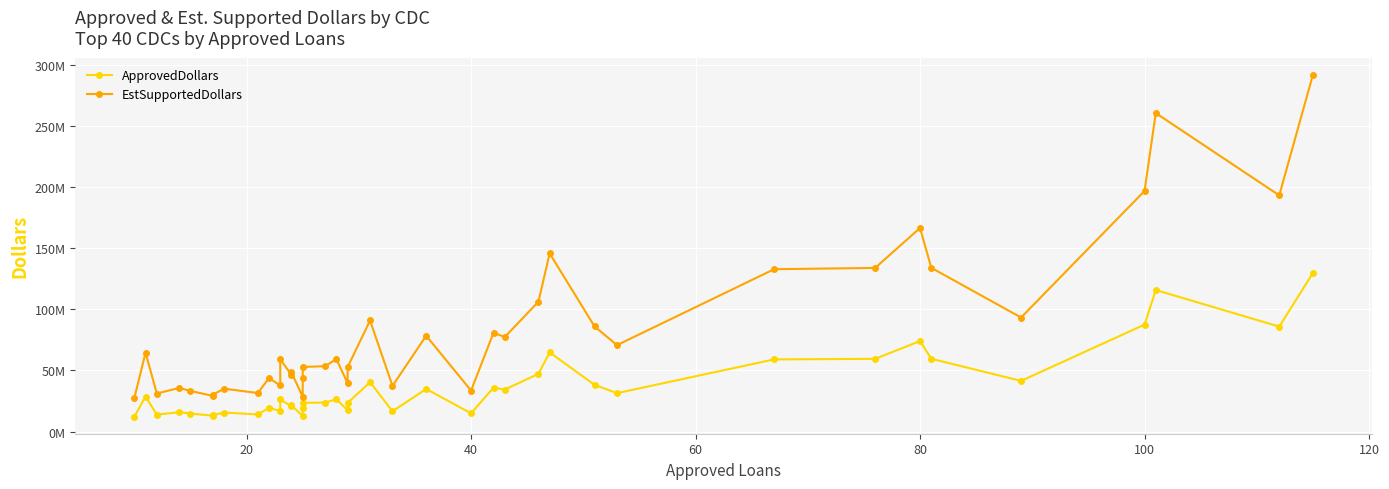

How many interior local peaks does the EstSupportedDollars series have?

13